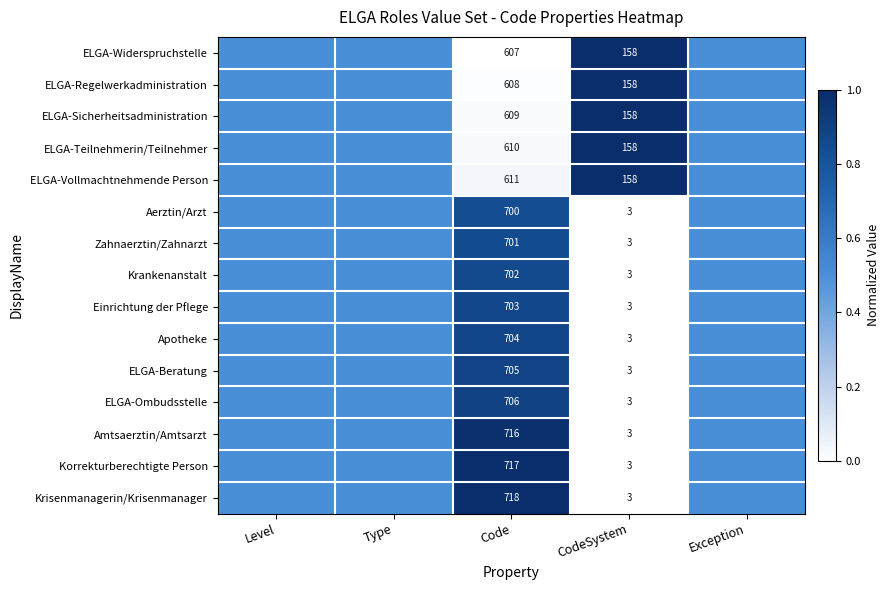

What is the total value across all series at Code?

10117.0